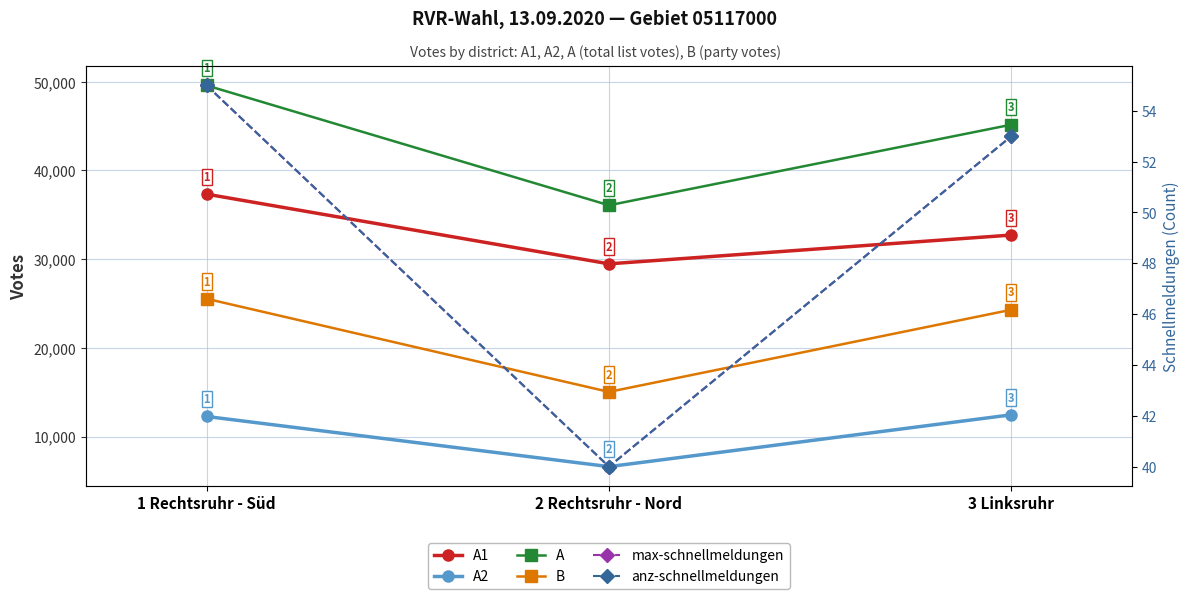

What is the minimum value shown in the chart?

40